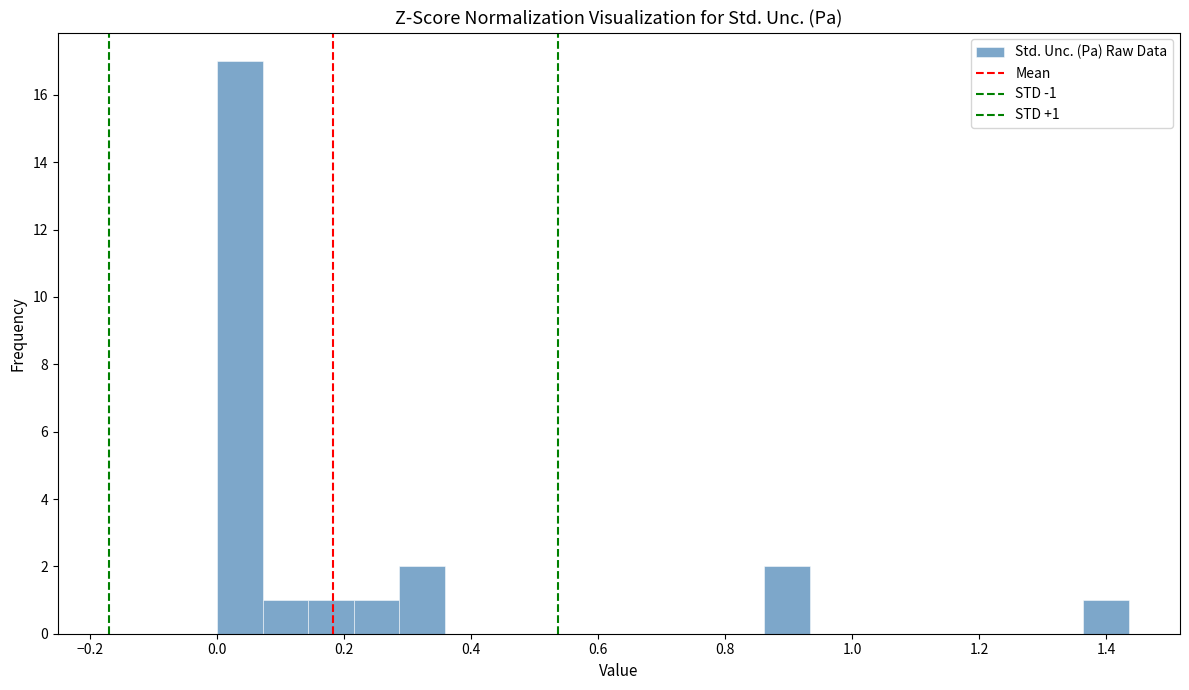

Read against the x-axis, roughly where is the centre of the tallest bar?

0.04